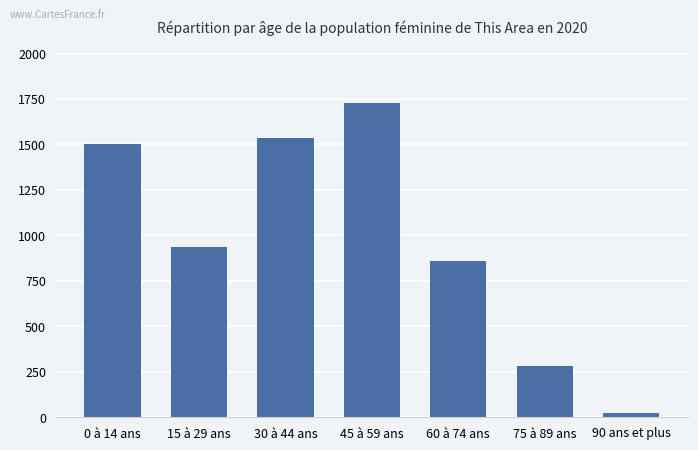

Rank the categories by value from highest to lowest.

45 à 59 ans, 30 à 44 ans, 0 à 14 ans, 15 à 29 ans, 60 à 74 ans, 75 à 89 ans, 90 ans et plus